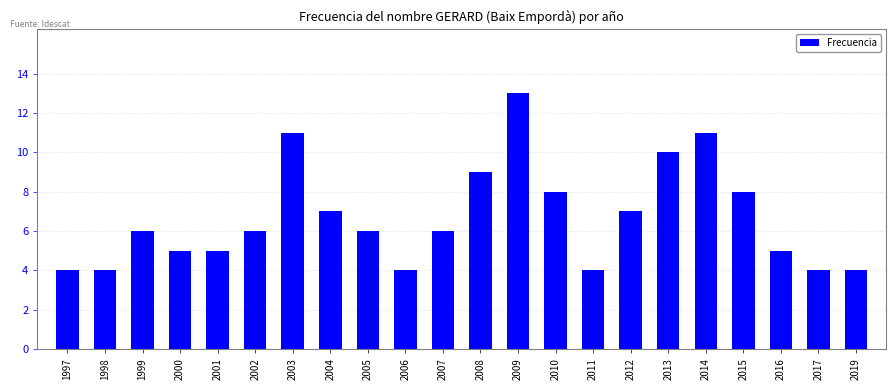

Reading left to right, what are all the values shown in this chart?

4	4	6	5	5	6	11	7	6	4	6	9	13	8	4	7	10	11	8	5	4	4